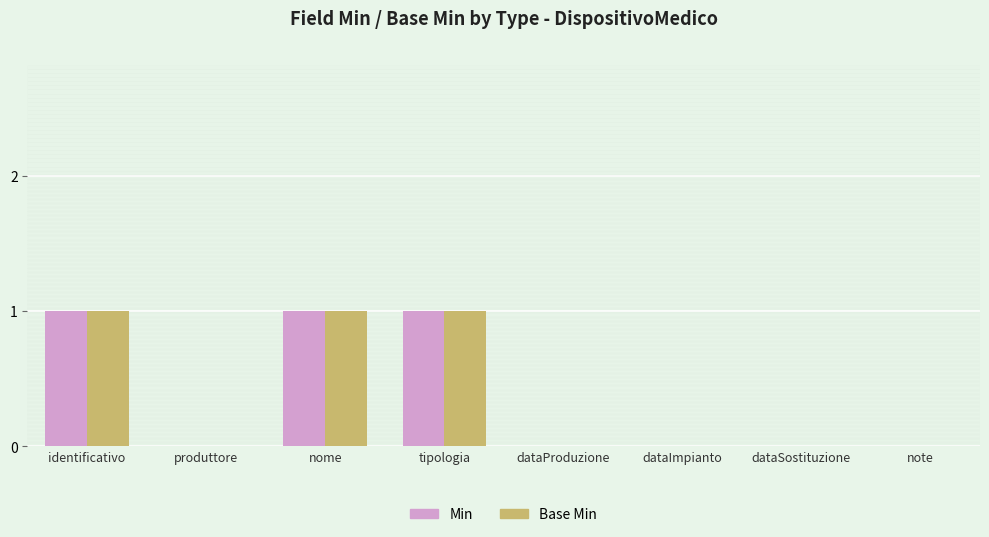

Is the value of Base Min at produttore greater than the value of Min at tipologia?

No